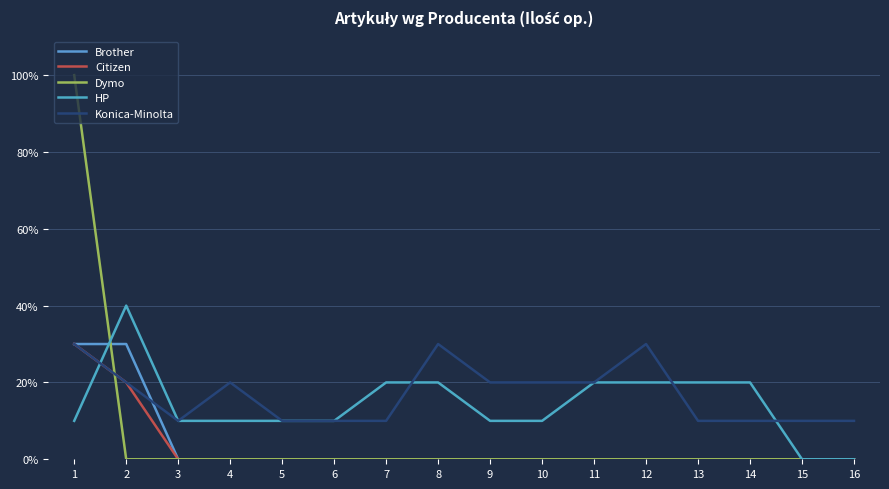

What is the difference between the maximum and minimum values in the Konica-Minolta series?

0.2